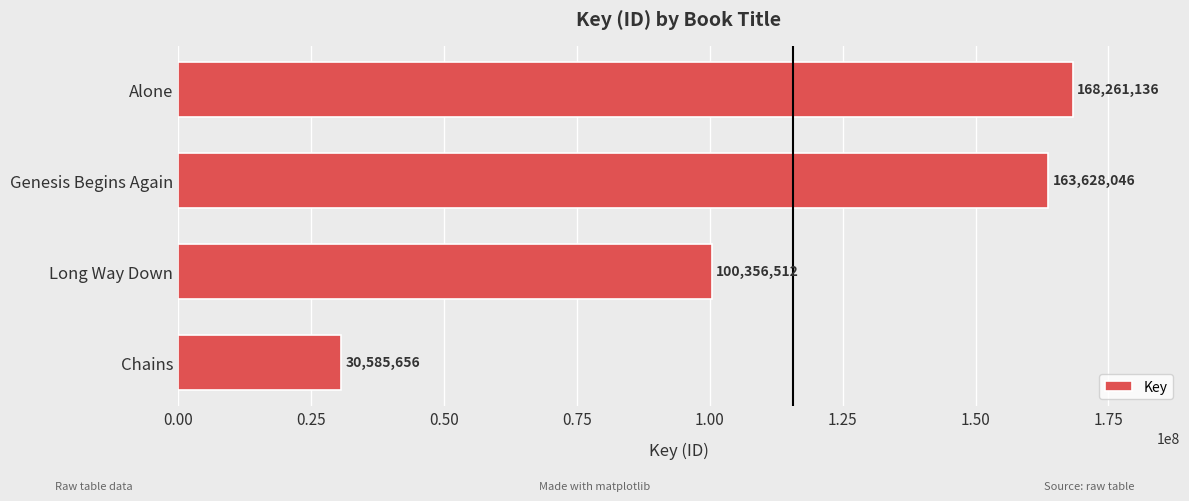

What is the difference between the second highest and second lowest values?

63271534